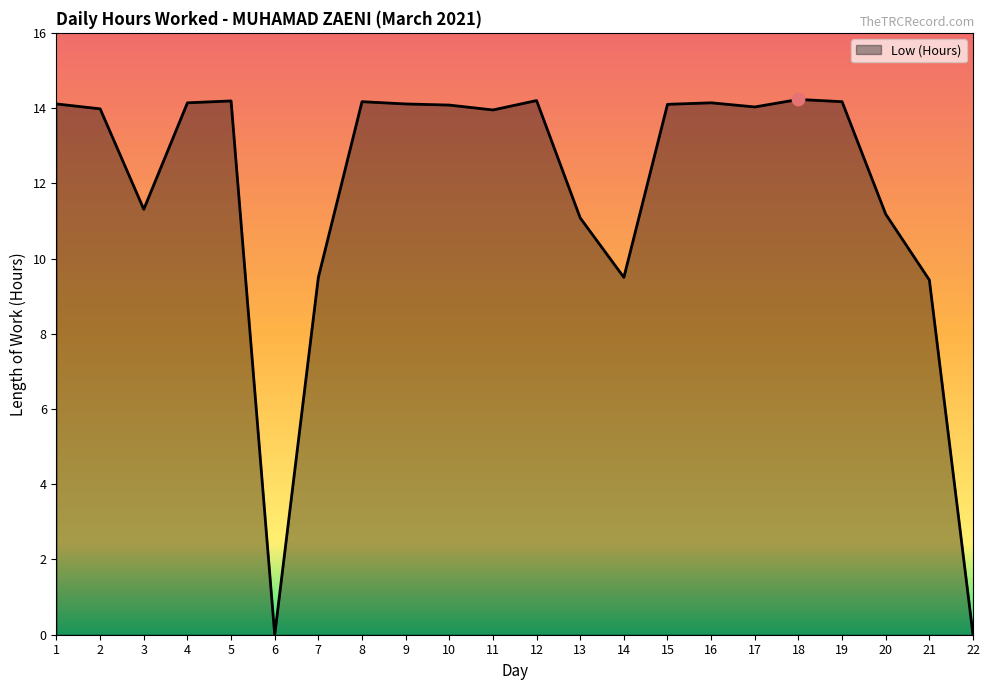

What is the ratio of the value at 18 to the value at 5?

1.0